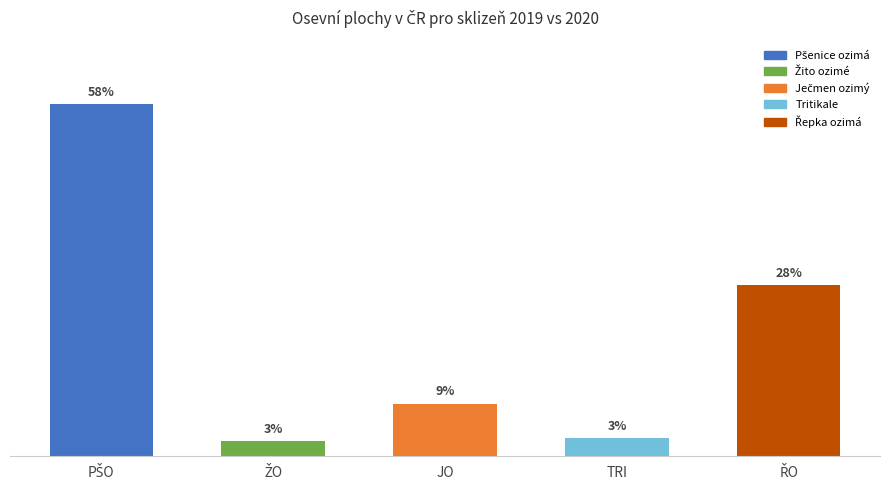

Rank the categories by value from highest to lowest.

PŠO, ŘO, JO, TRI, ŽO